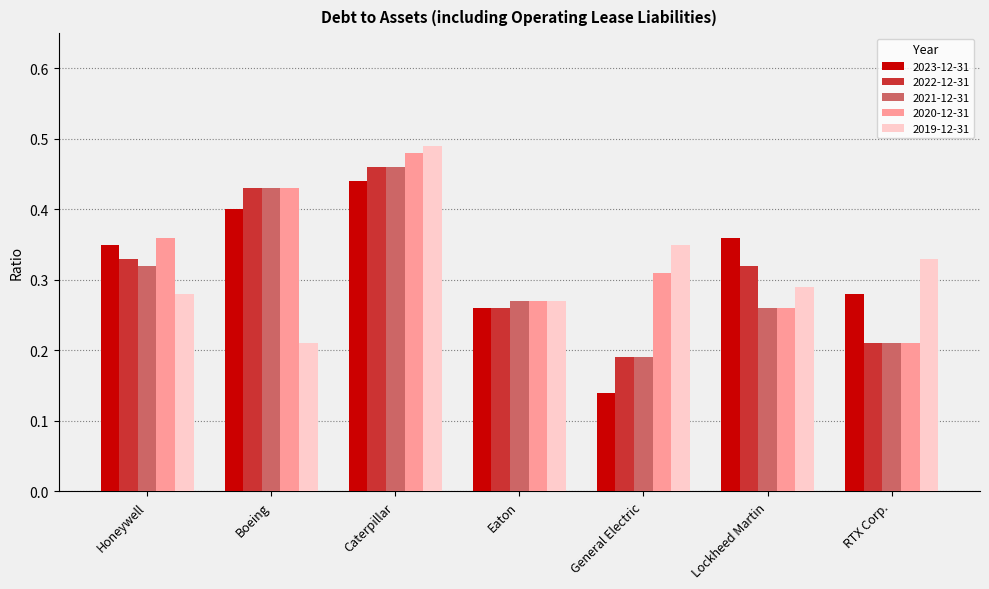

Which series changed the most between Caterpillar and General Electric?

2023-12-31